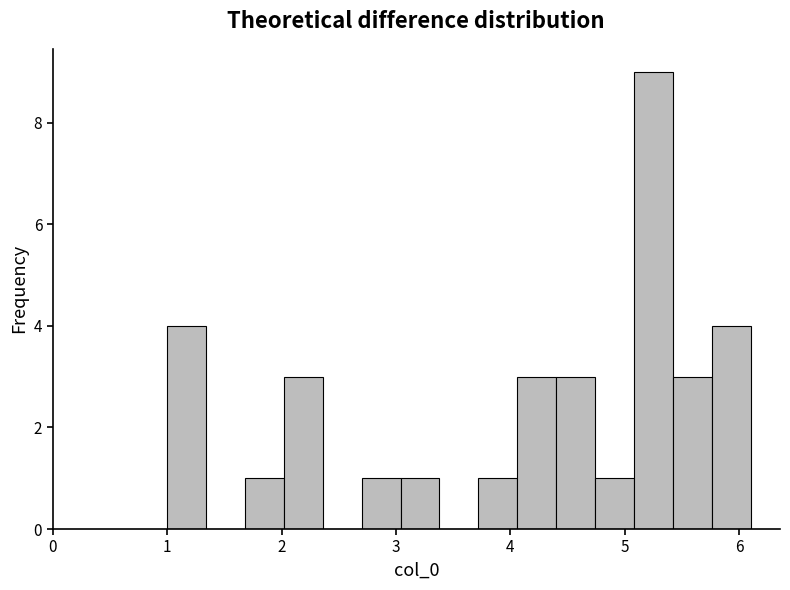

Read against the x-axis, roughly where is the centre of the tallest bar?

5.3